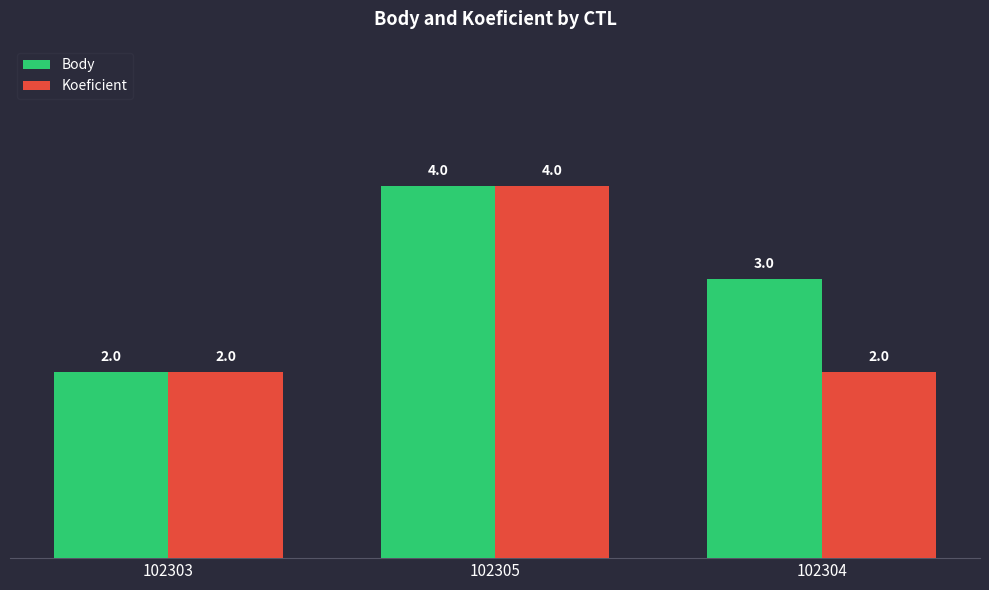

What is the minimum value shown in the chart?

2